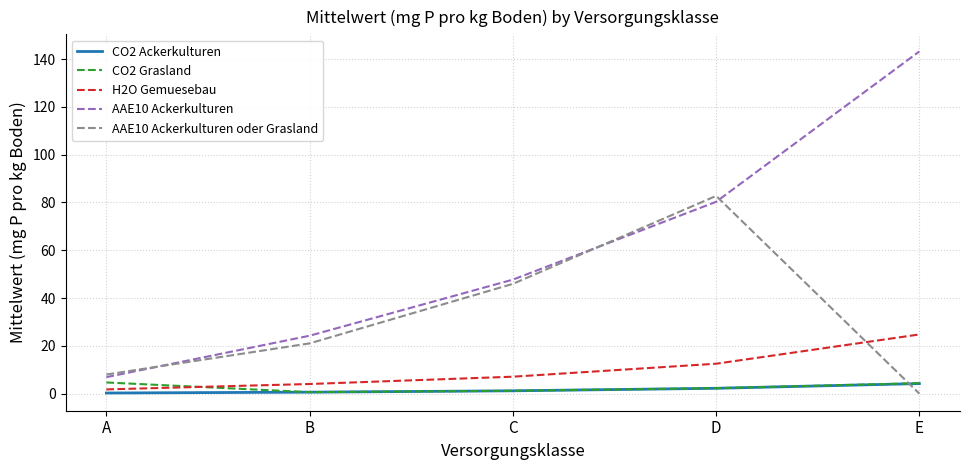

Is it true that AAE10 Ackerkulturen equals 6.9 at A?

True